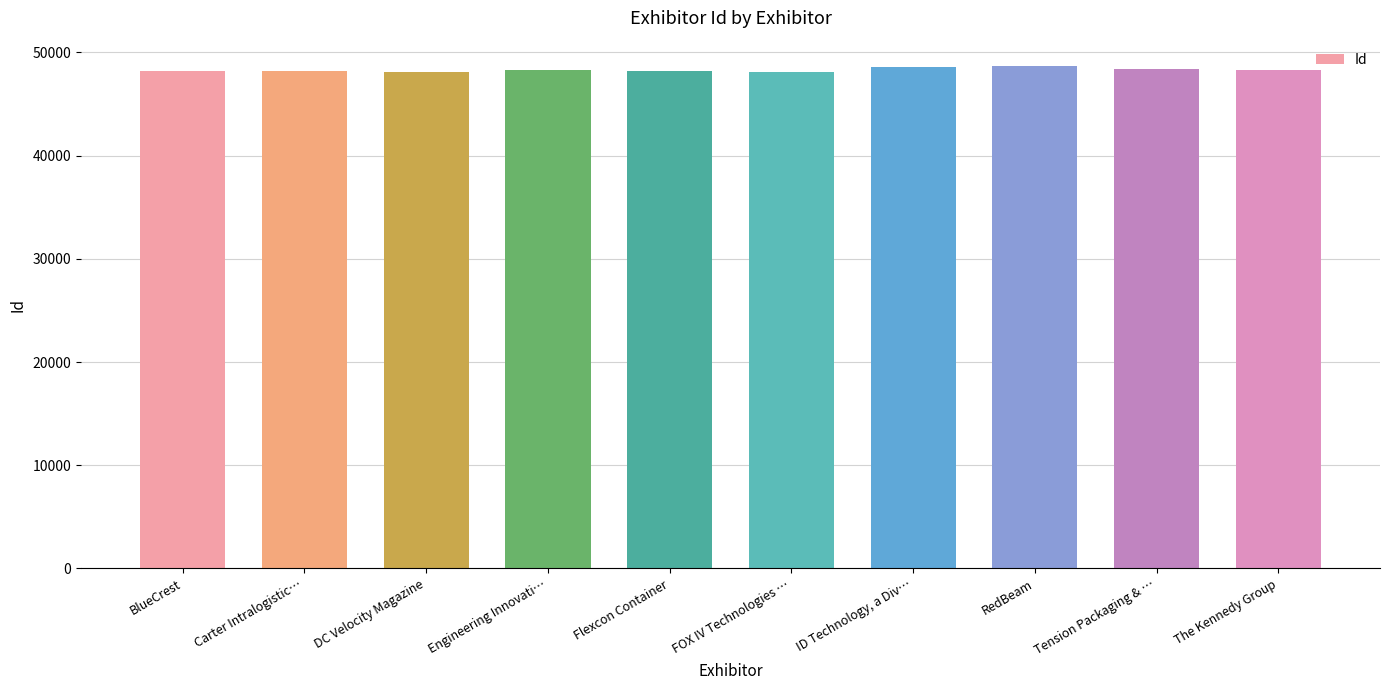

Does the chart contain stacked bars?

No